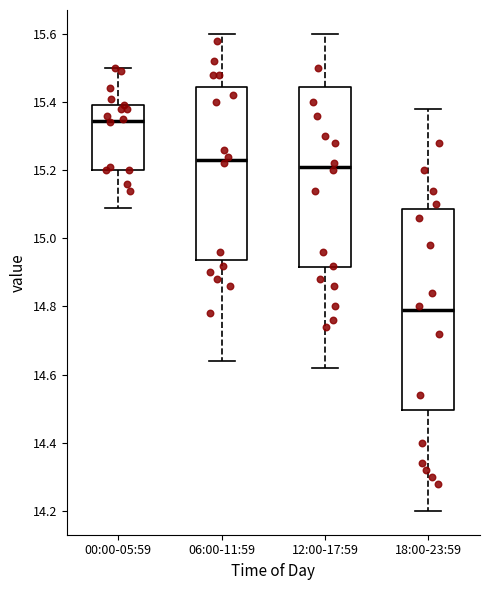

Which box has the lowest median line?

18:00-23:59